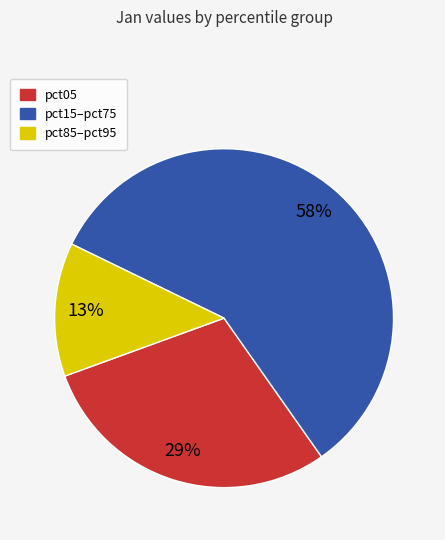

Do pct85–pct95 and pct15–pct75 together represent more than half of the pie?

Yes